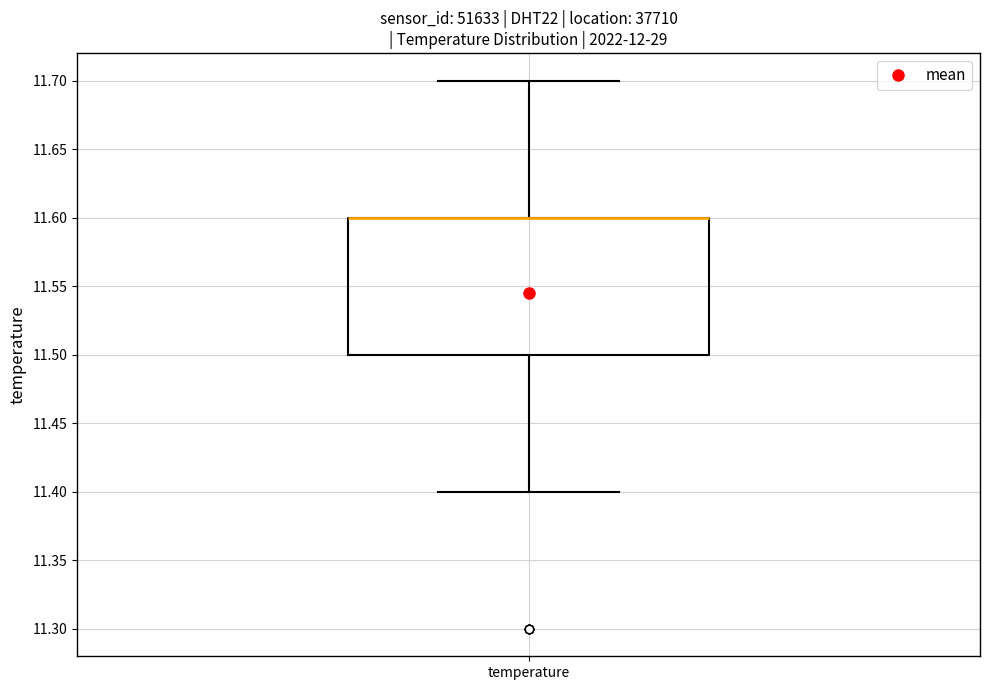

Read this box plot against the y-axis: the position of the median line, the range covered by the box, and the ends of both whiskers. The values are not printed on the chart, so give them approximately, as read against the axis.

median 11.6 (drawn on the box's upper edge), box 11.5 to 11.6, whiskers 11.4 to 11.7